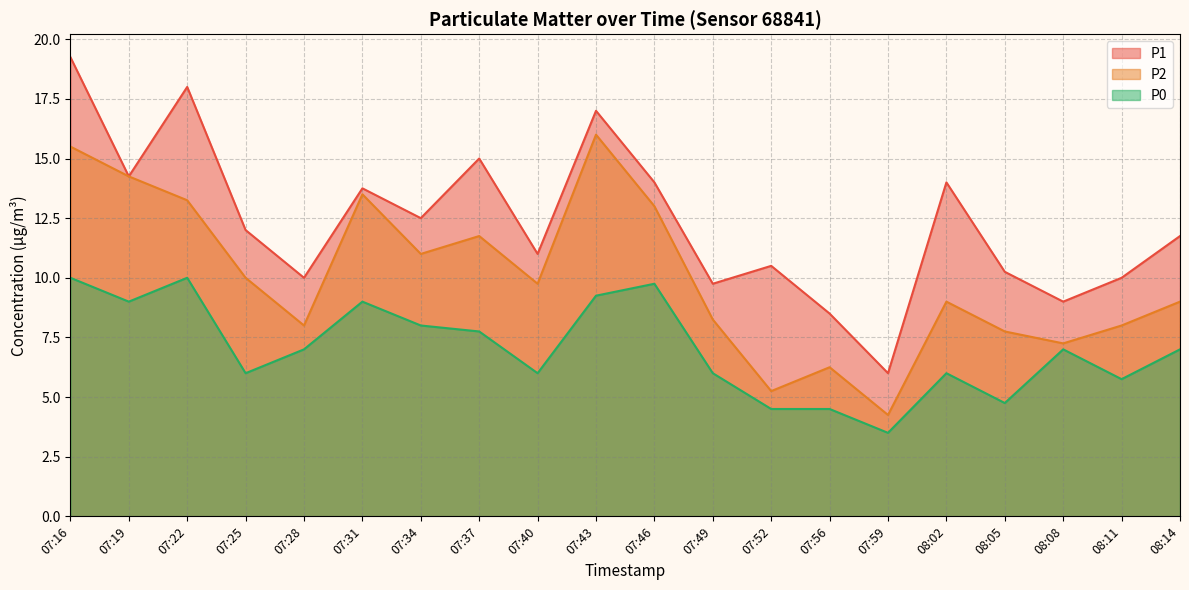

Which category has the lowest value across all series?

07:59